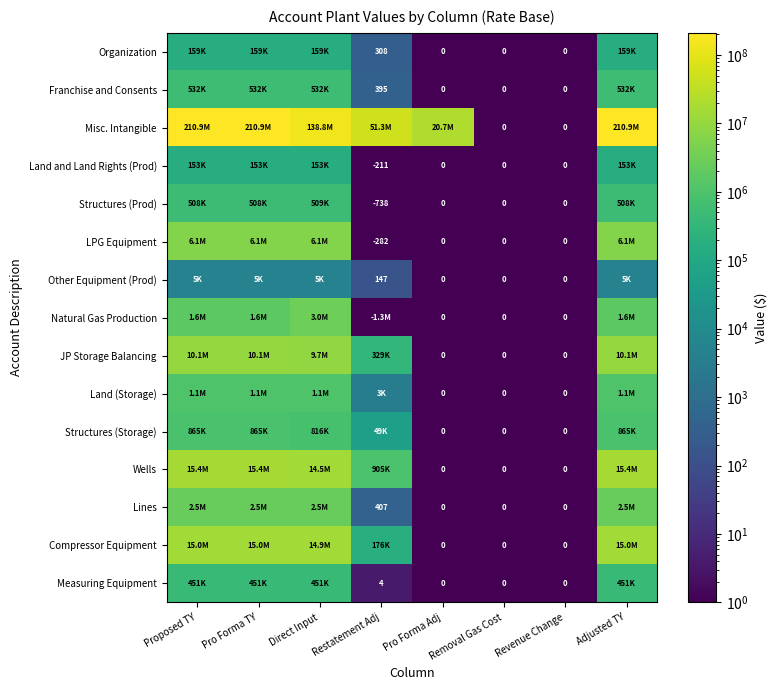

At which category is the sum across all series the highest?

Proposed TY